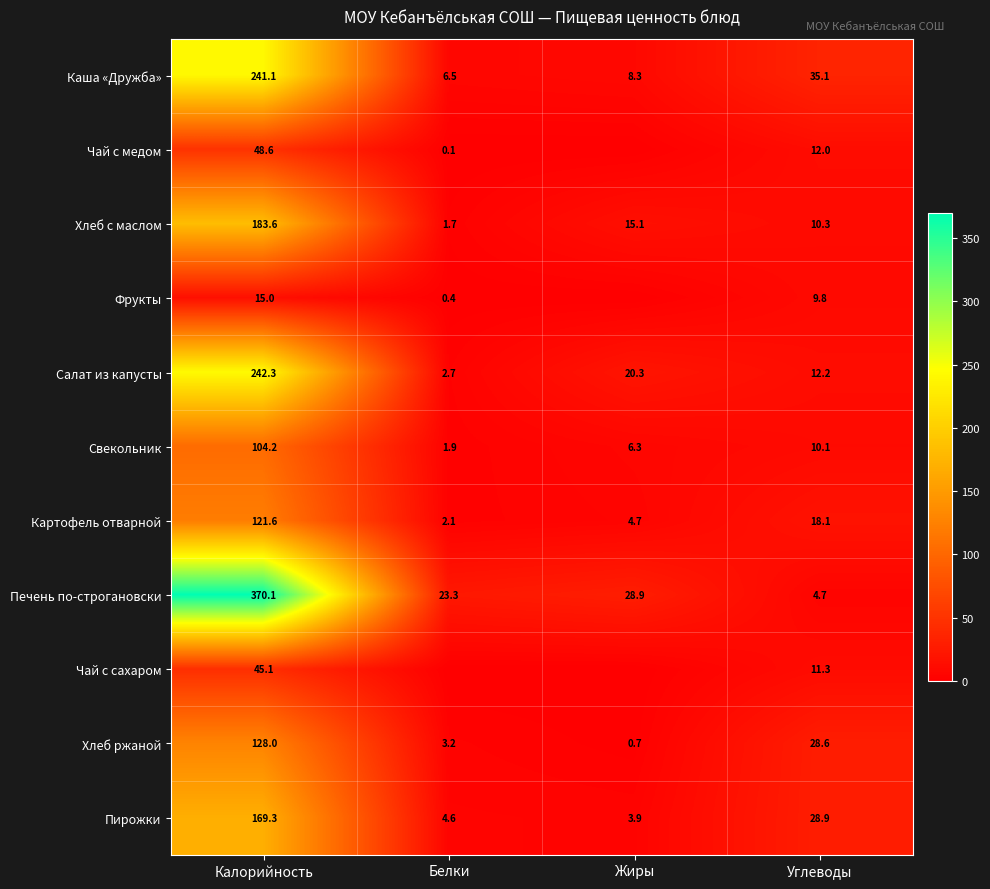

Is it true that Салат из капусты equals 242.3 at Калорийность?

True